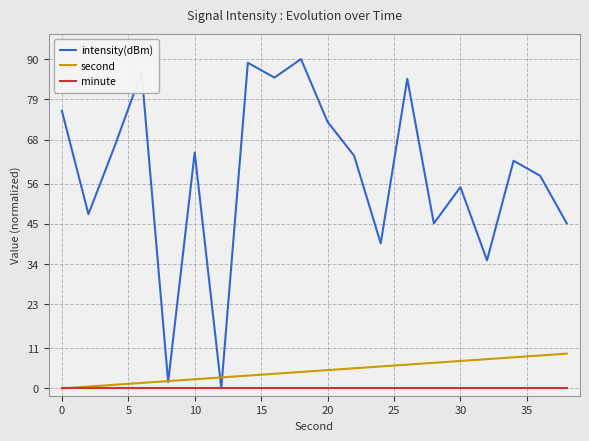

Which series has the largest total across all categories?

intensity(dBm)